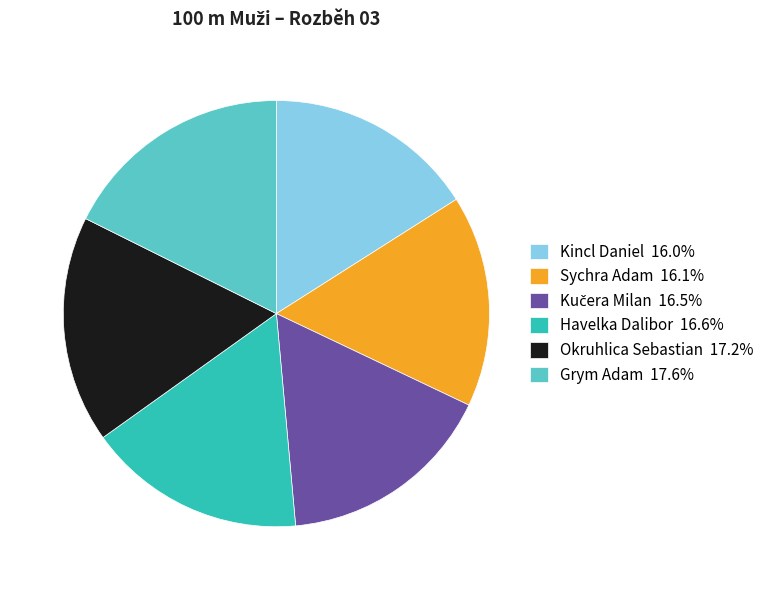

Do Kincl Daniel 16.0% and Grym Adam 17.6% together represent more than half of the pie?

No